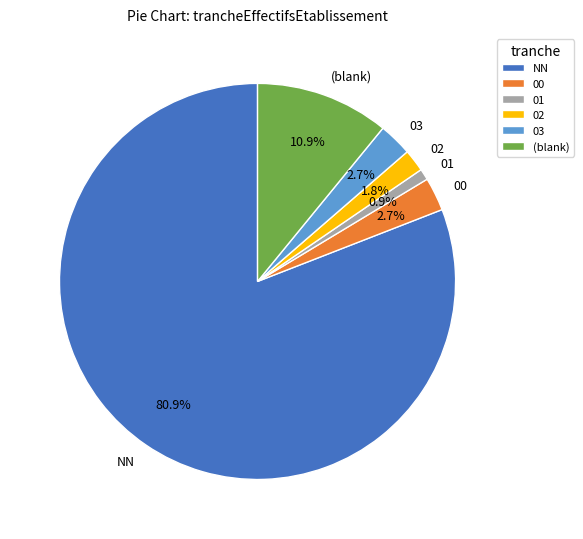

How much of the chart is everything except 03?

97.3%